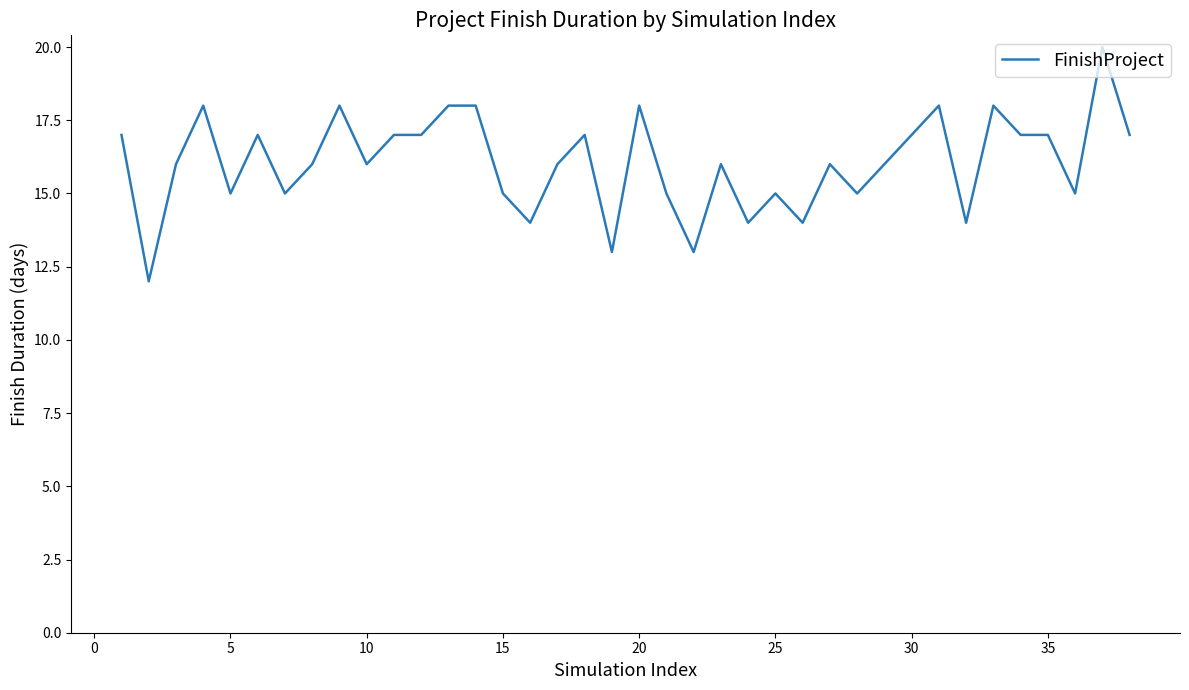

What is the difference between the maximum and minimum values?

8